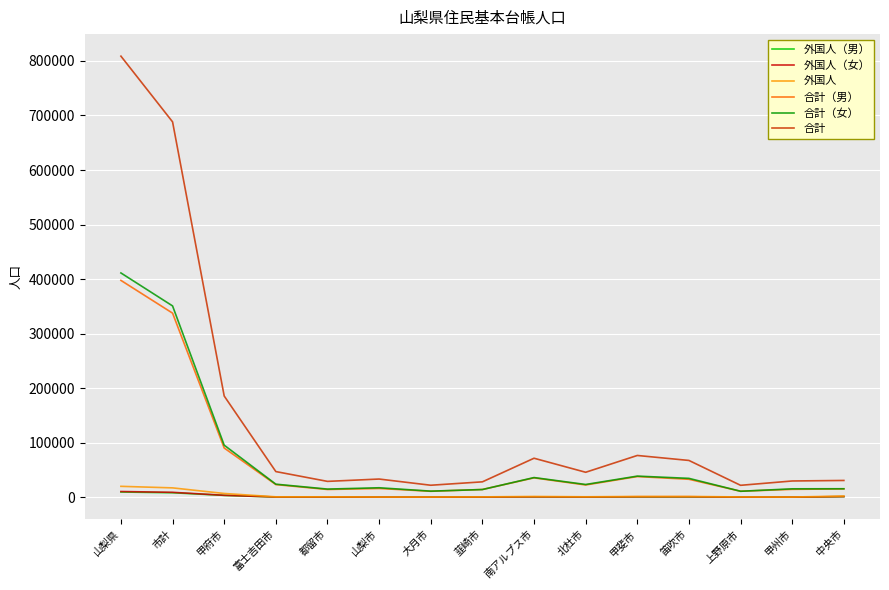

Which series has the widest spread of values?

合計